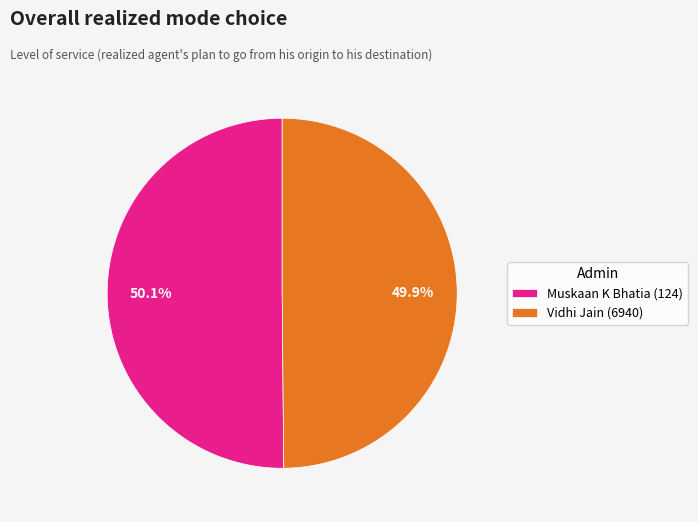

Count the number of slices in the pie.

2